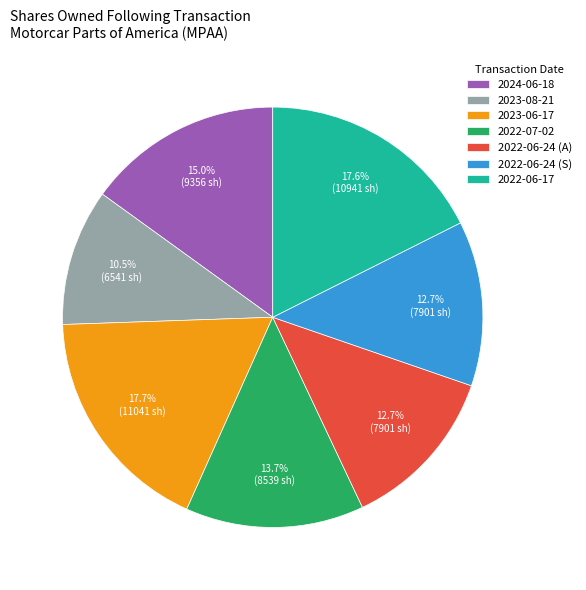

Does 2023-06-17 account for over 50% of the chart?

No